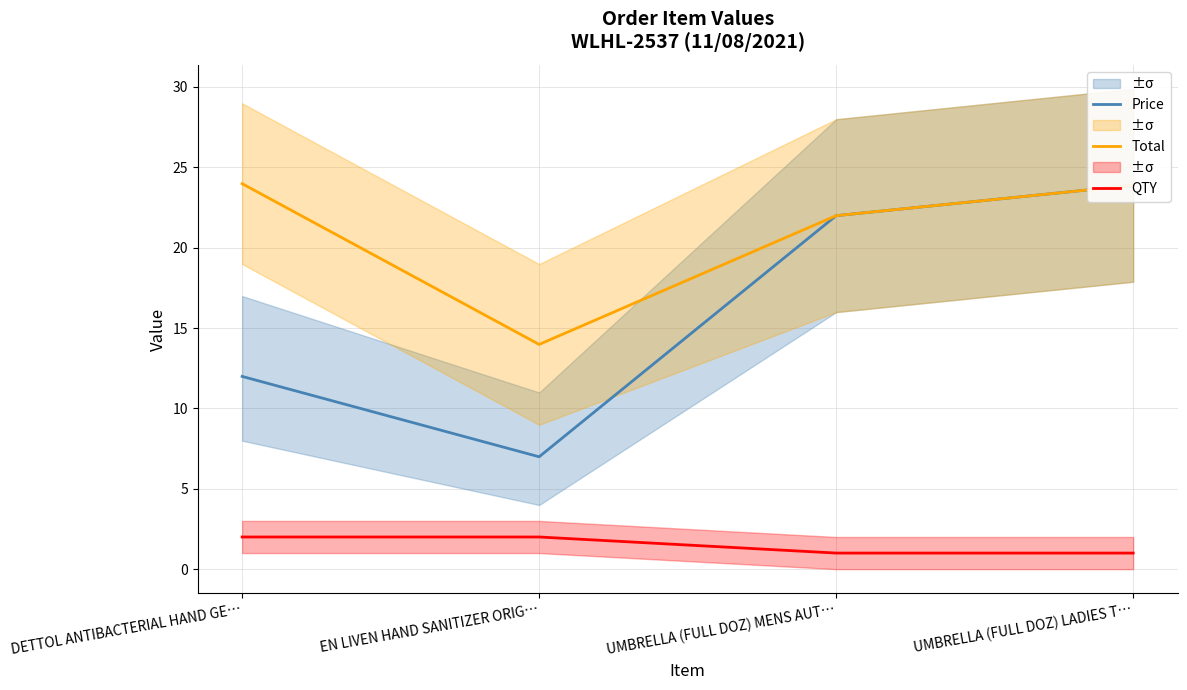

What is the sum of the QTY values at UMBRELLA (FULL DOZ) LADIES T… and EN LIVEN HAND SANITIZER ORIG…?

3.0